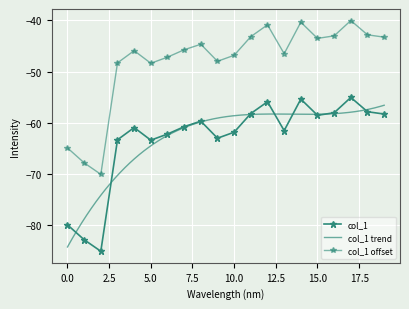

How many interior local peaks (higher than both neighbors) does the data have?

5